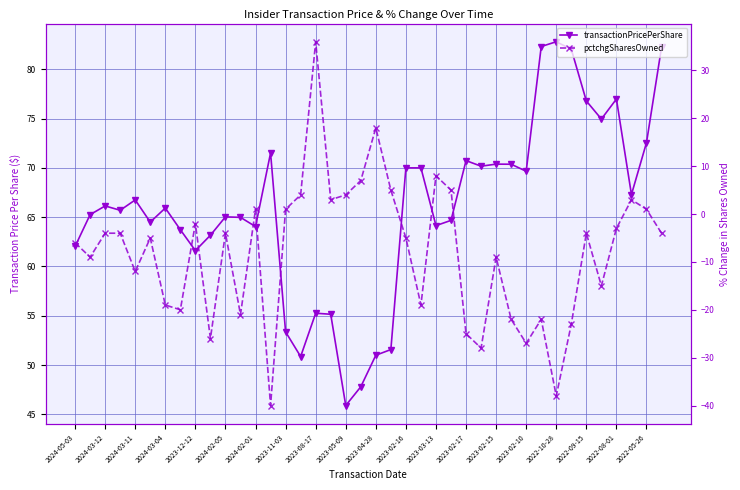

Reading left to right, transcribe all the data shown in this chart.

transactionPricePerShare: 62.0	65.3	66.1	65.7	66.8	64.5	65.9	63.7	61.6	63.2	65.0	65.0	64.0	71.5	53.4	50.9	55.3	55.2	45.9	47.8	51.0	51.6	70.0	70.0	64.1	64.7	70.7	70.2	70.4	70.4	69.7	82.3	82.8	82.0	76.8	75.0	77.0	67.3	72.6	82.2
pctchgSharesOwned: -6.0	-9.0	-4.0	-4.0	-12.0	-5.0	-19.0	-20.0	-2.0	-26.0	-4.0	-21.0	1.0	-40.0	1.0	4.0	36.0	3.0	4.0	7.0	18.0	5.0	-5.0	-19.0	8.0	5.0	-25.0	-28.0	-9.0	-22.0	-27.0	-22.0	-38.0	-23.0	-4.0	-15.0	-3.0	3.0	1.0	-4.0